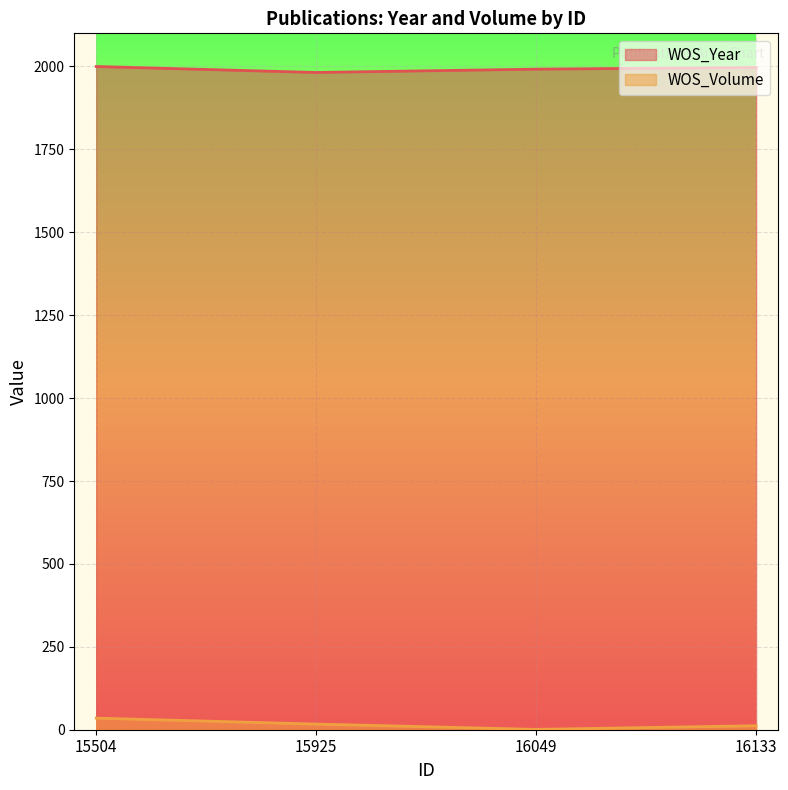

The value of WOS_Volume at 16133 is 12. True or false?

True